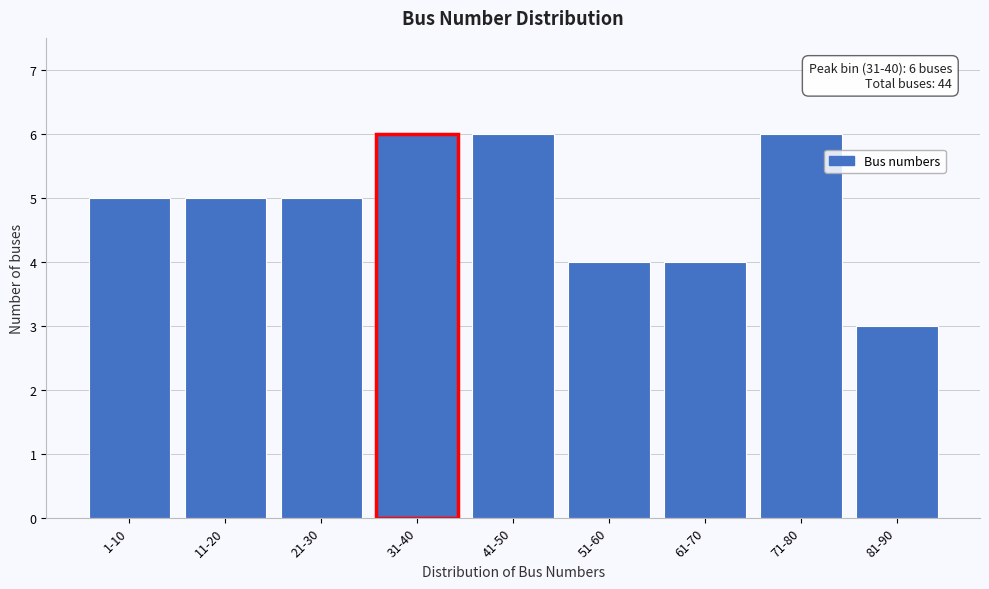

Reading left to right, extract all data points from this chart.

1-10=5	11-20=5	21-30=5	31-40=6	41-50=6	51-60=4	61-70=4	71-80=6	81-90=3